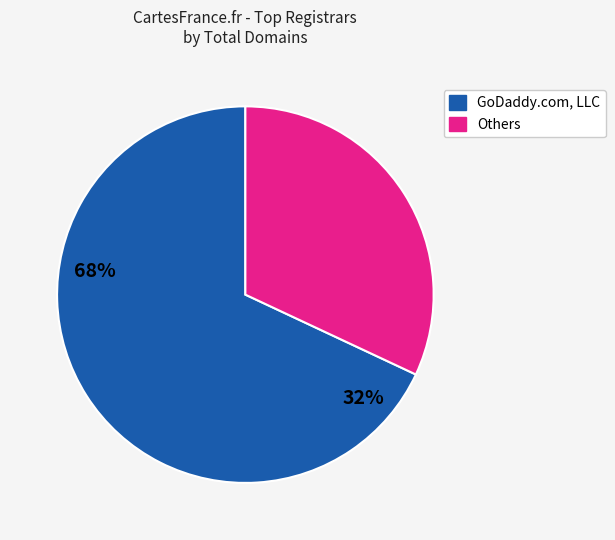

How many slices are in this pie chart?

2